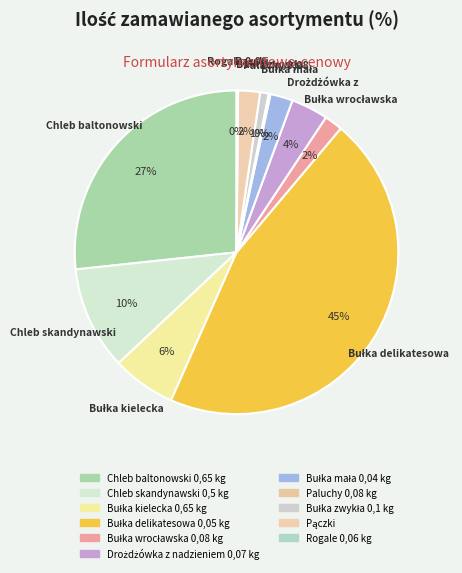

Which slice is the smallest?

Rogale 0,06 kg